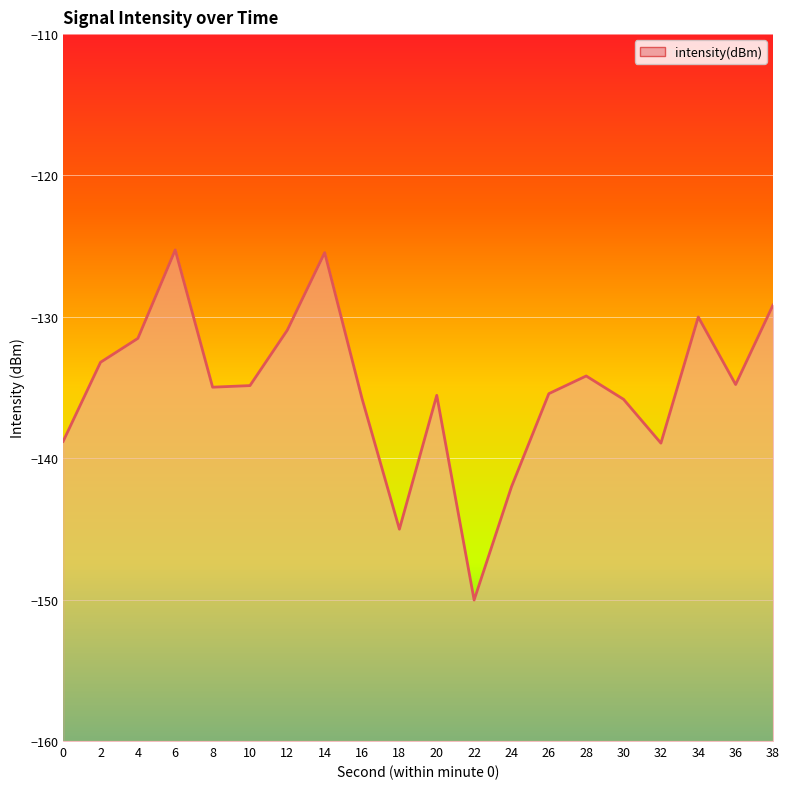

How many interior local valleys (lower than both neighbors) does the data have?

5